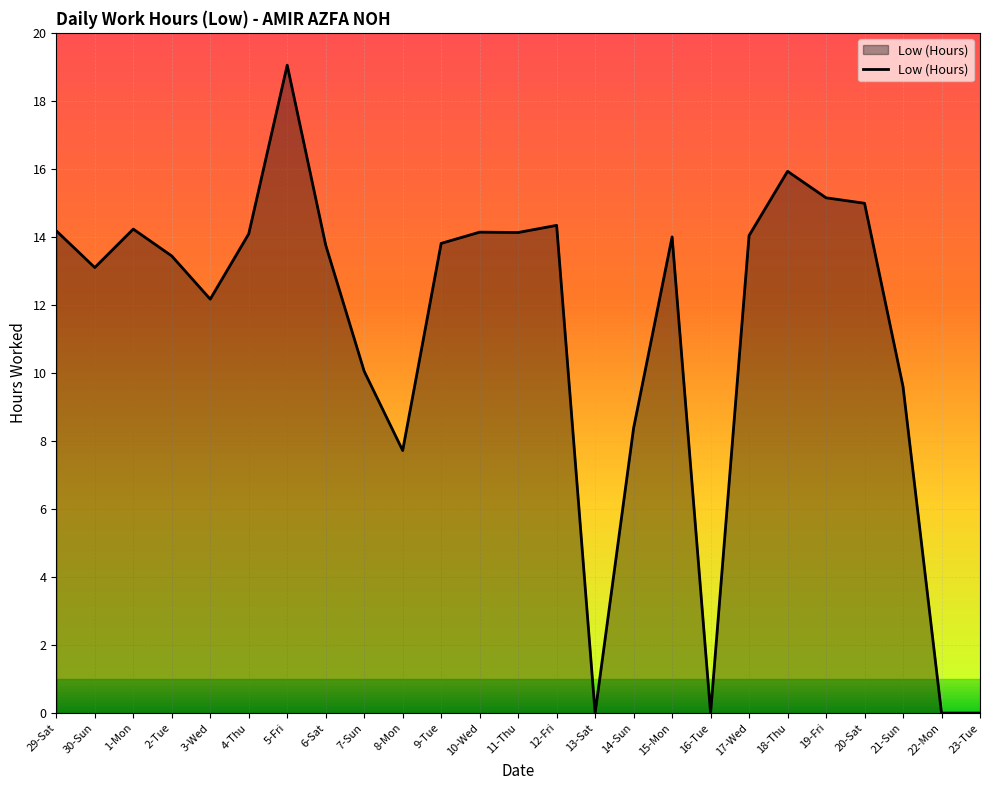

The chart shows a value of 12.6 at 21-Sun. True or false?

False